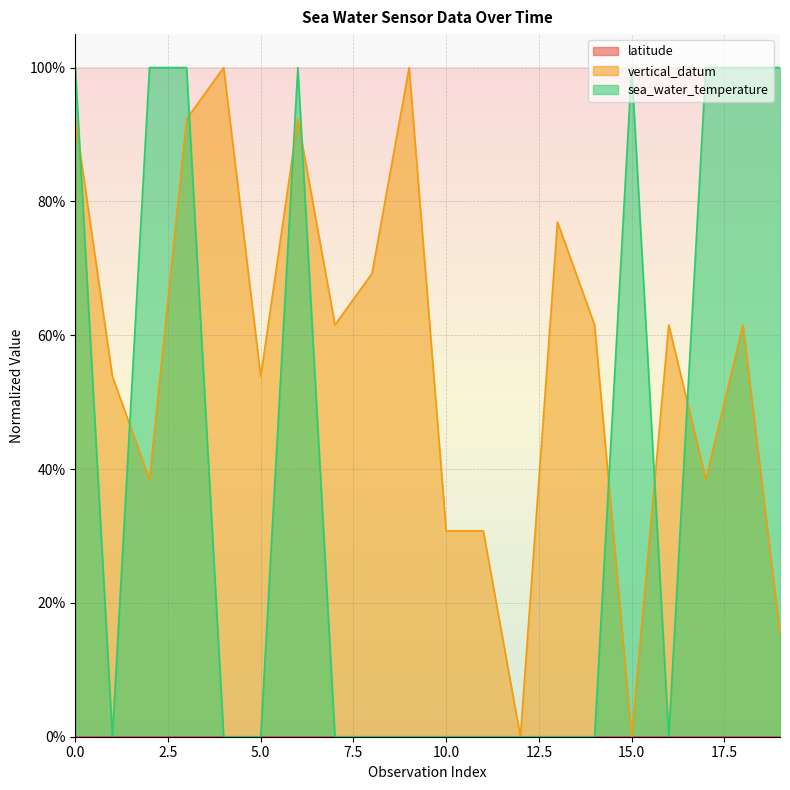

Reading right to left, what are all the values shown in this chart?

vertical_datum: 0.2	0.6	0.4	0.6	0.0	0.6	0.8	0.0	0.3	0.3	1.0	0.7	0.6	0.9	0.5	1.0	0.9	0.4	0.5	0.9
sea_water_temperature: 1.0	1.0	1.0	0.0	1.0	0.0	0.0	0.0	0.0	0.0	0.0	0.0	0.0	1.0	0.0	0.0	1.0	1.0	0.0	1.0